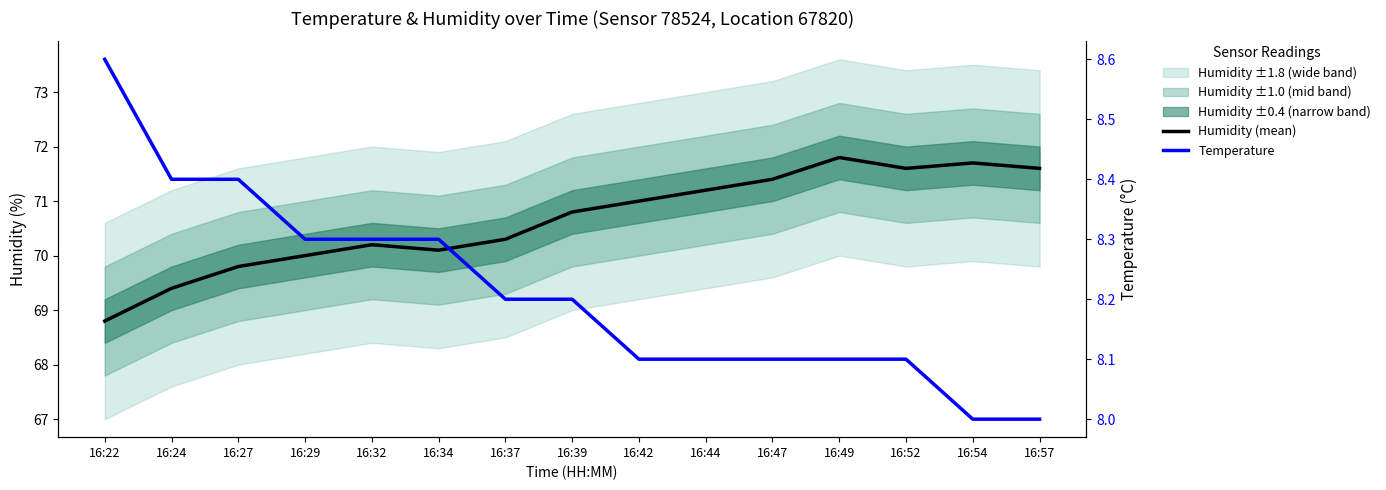

Which series has the largest total across all categories?

Humidity (mean)